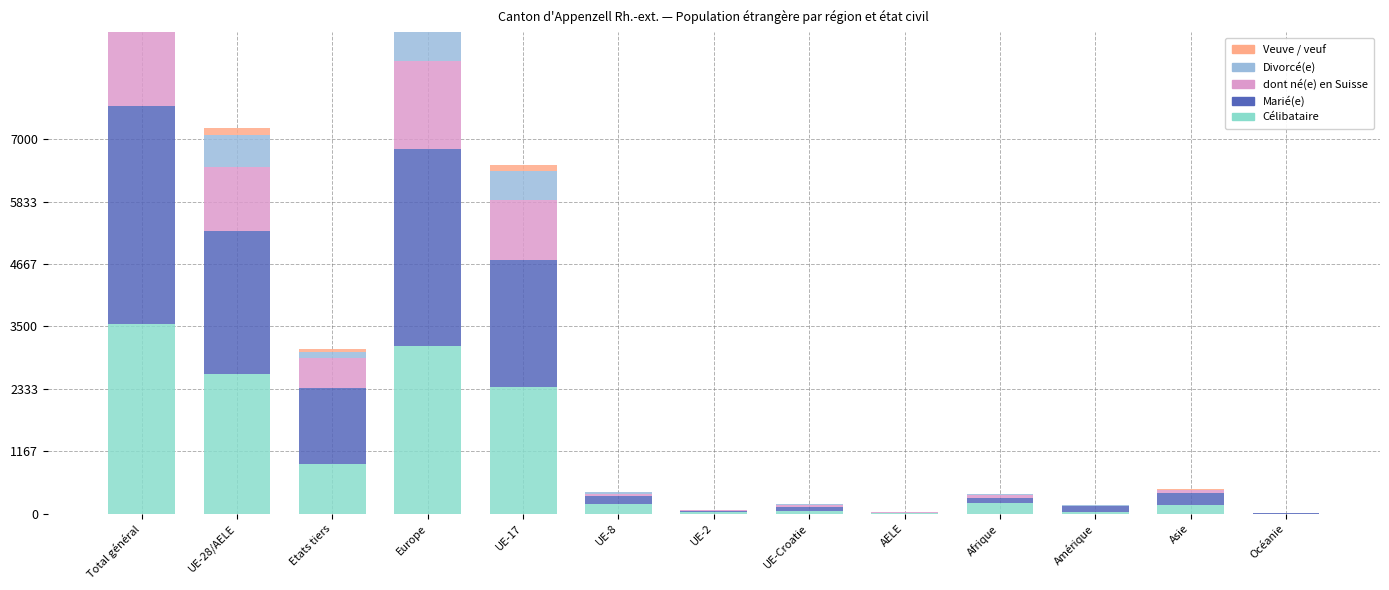

What is the difference between the maximum and minimum values in the Célibataire series?

3539